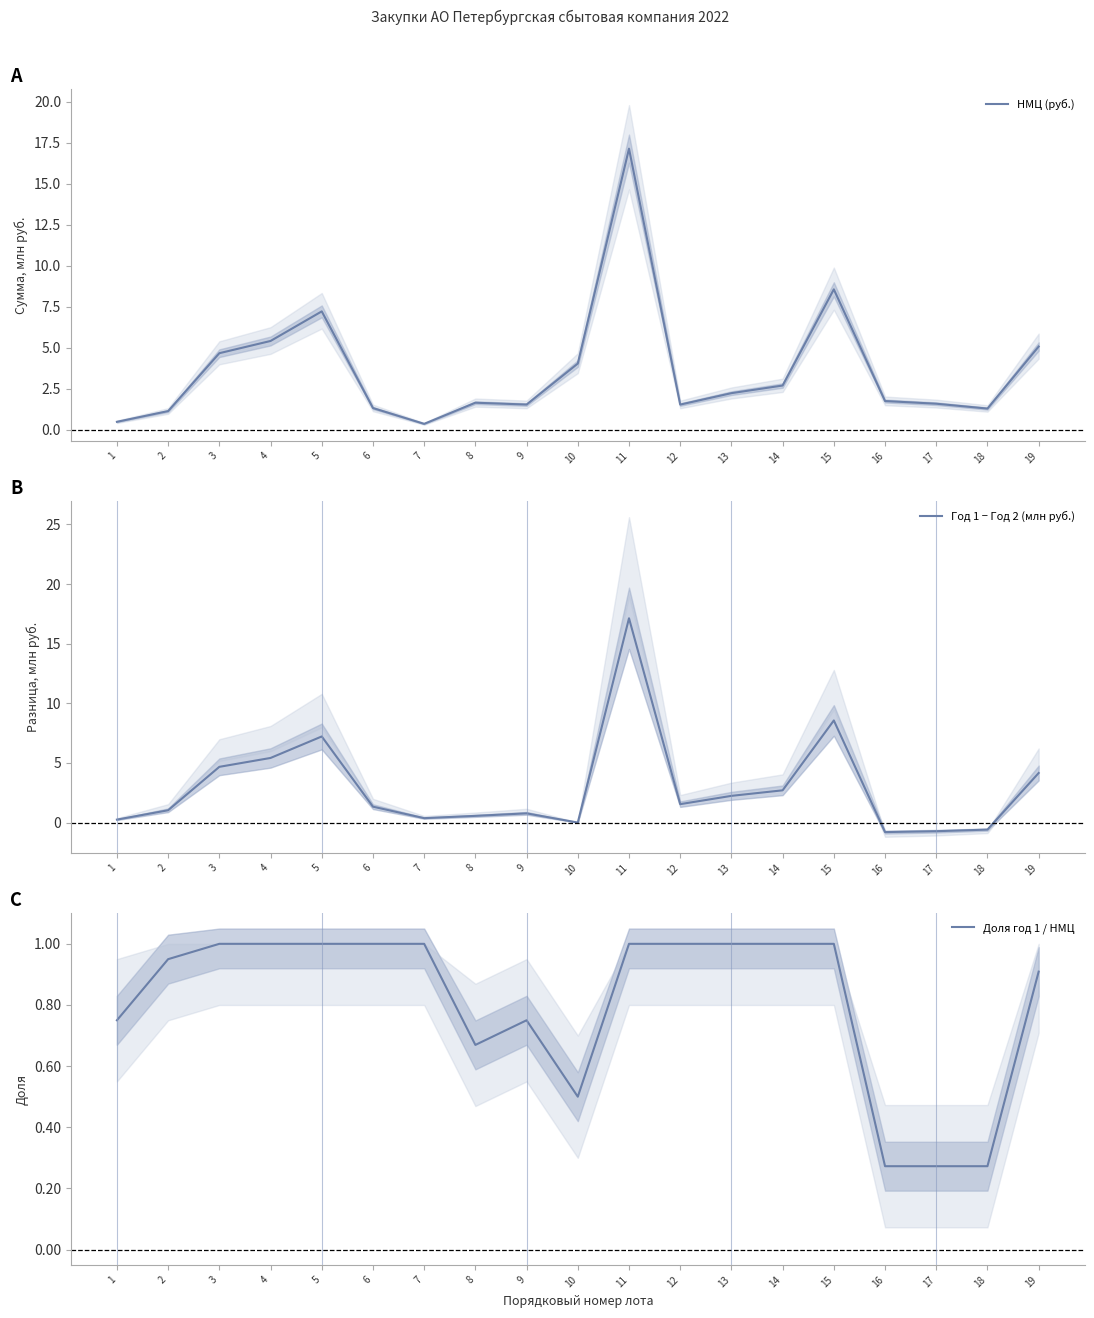

Reading left to right, extract all data points from this chart.

НМЦ (руб.): 1=0.5	2=1.1	3=4.7	4=5.4	5=7.2	6=1.3	7=0.4	8=1.7	9=1.5	10=4.0	11=17.1	12=1.5	13=2.2	14=2.7	15=8.6	16=1.8	17=1.6	18=1.3	19=5.1
Год 1 − Год 2 (млн руб.): 1=0.2	2=1.0	3=4.7	4=5.4	5=7.2	6=1.3	7=0.4	8=0.6	9=0.8	10=0.0	11=17.1	12=1.5	13=2.2	14=2.7	15=8.6	16=-0.8	17=-0.7	18=-0.6	19=4.2
Доля год 1 / НМЦ: 1=0.8	2=0.9	3=1.0	4=1.0	5=1.0	6=1.0	7=1.0	8=0.7	9=0.7	10=0.5	11=1.0	12=1.0	13=1.0	14=1.0	15=1.0	16=0.3	17=0.3	18=0.3	19=0.9